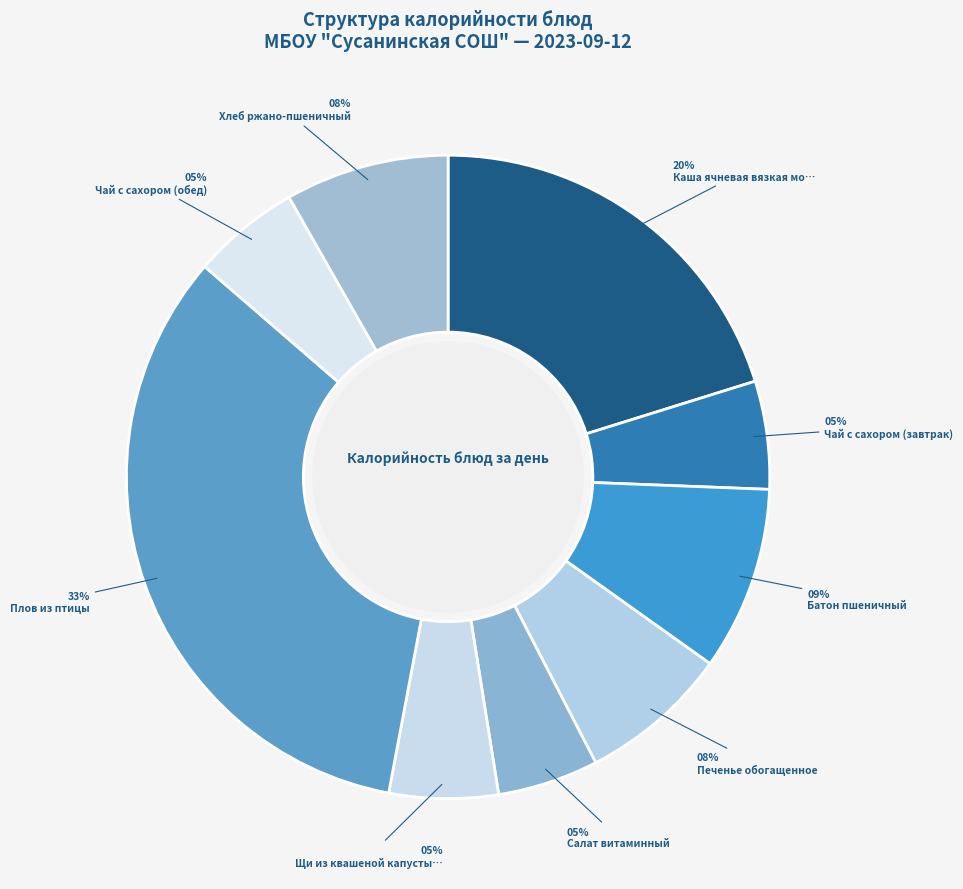

Rank the categories by value from highest to lowest.

Плов из птицы, Каша ячневая вязкая молочная с маслом, Батон пшеничный, Хлеб ржано-пшеничный, Печенье обогащенное, Щи из квашеной капусты со сметаной, Чай с сахором (завтрак), Чай с сахором (обед), Салат витаминный